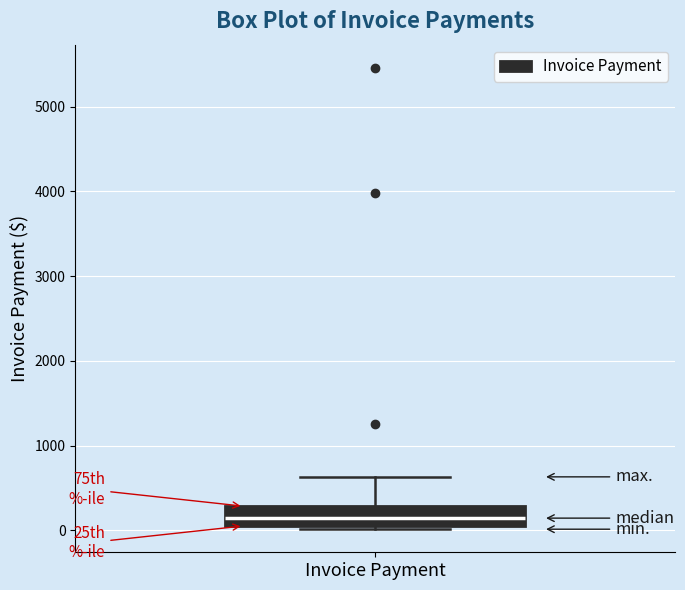

Where does the upper whisker of the box for Invoice Payment end on the y-axis? The values are not printed on the chart, so give them approximately, as read against the axis.

600